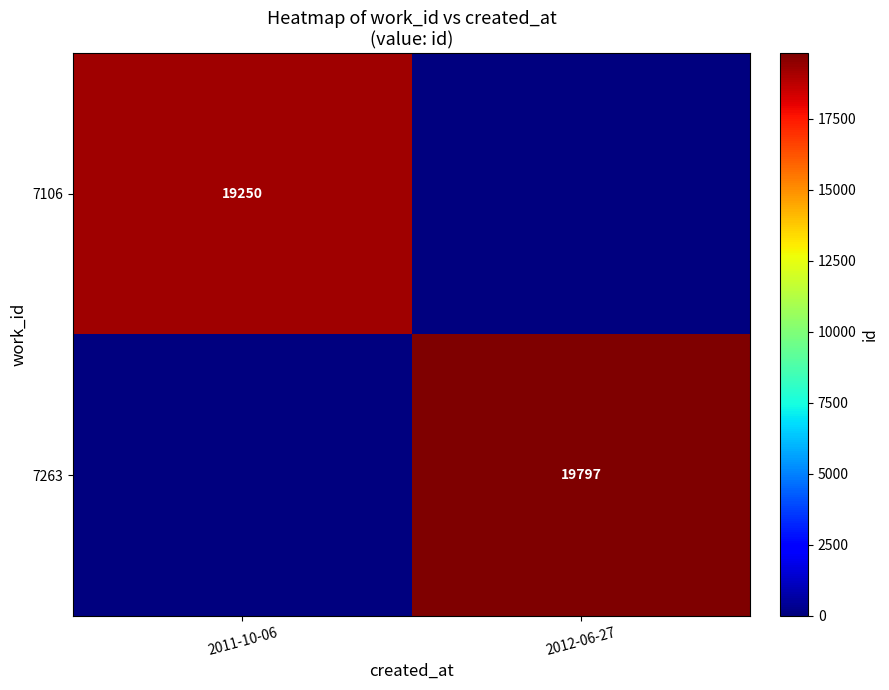

Is it true that 7263 equals 7740 at 2012-06-27?

False